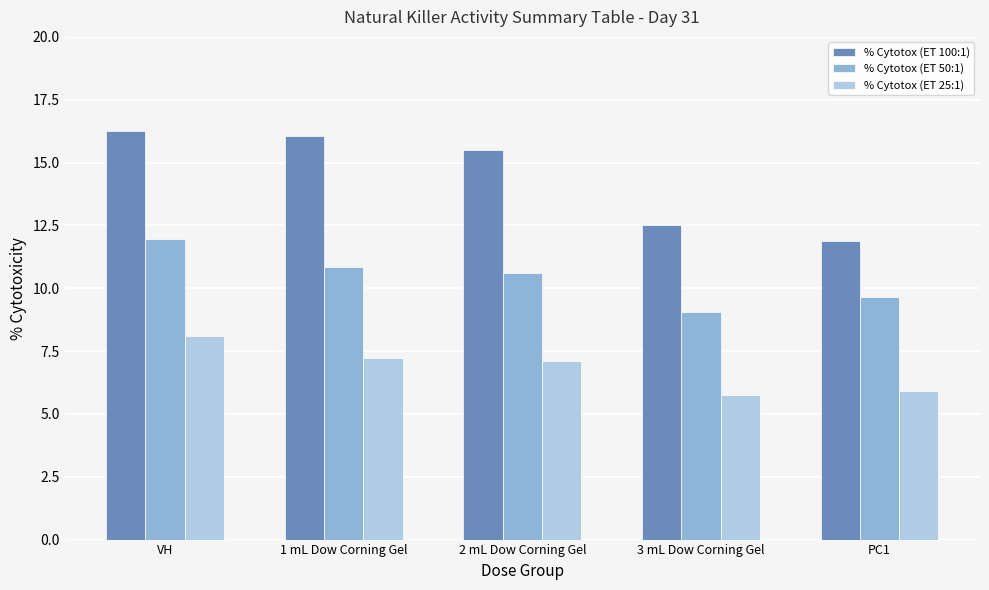

Reading left to right, extract all data points from this chart.

% Cytotox (ET 100:1): VH=16.3	1 mL Dow Corning Gel=16.1	2 mL Dow Corning Gel=15.5	3 mL Dow Corning Gel=12.5	PC1=11.9
% Cytotox (ET 50:1): VH=11.9	1 mL Dow Corning Gel=10.8	2 mL Dow Corning Gel=10.6	3 mL Dow Corning Gel=9.0	PC1=9.7
% Cytotox (ET 25:1): VH=8.1	1 mL Dow Corning Gel=7.2	2 mL Dow Corning Gel=7.1	3 mL Dow Corning Gel=5.8	PC1=5.9